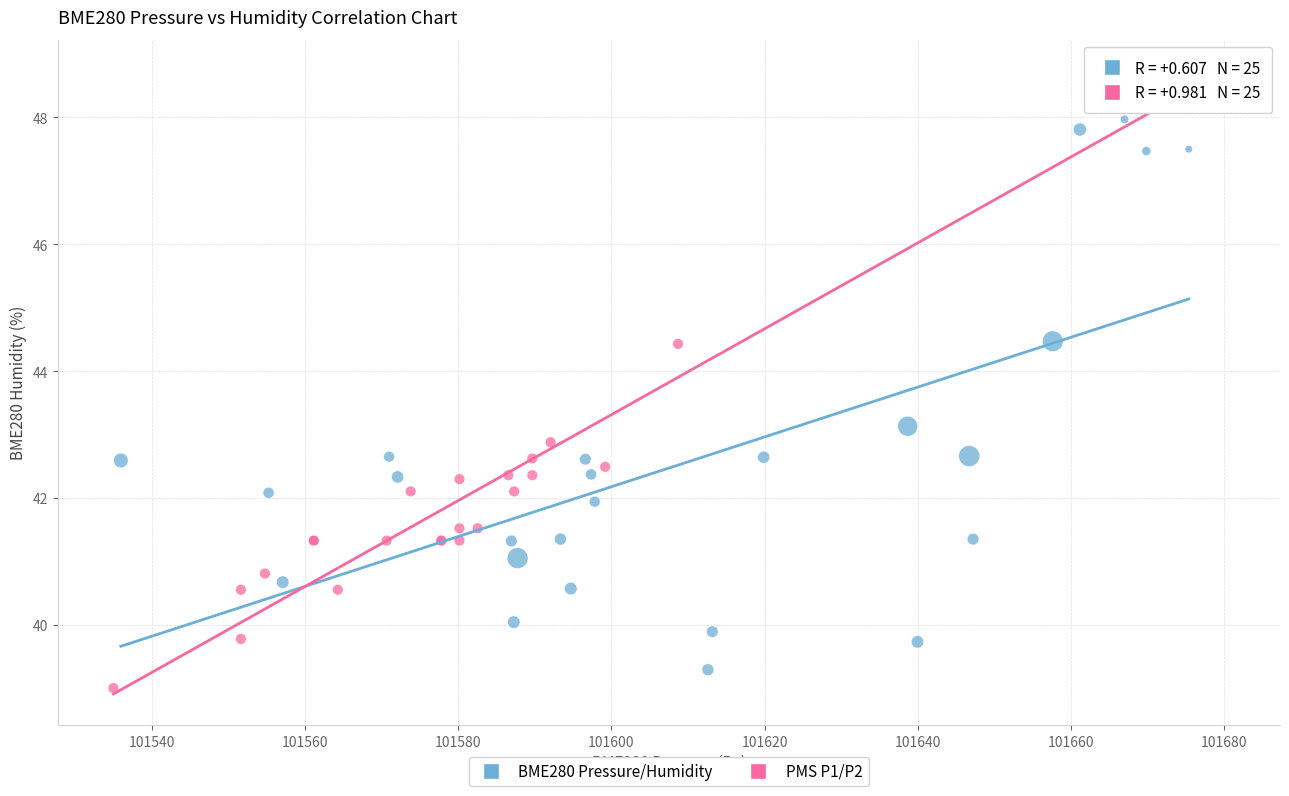

Which series has the widest spread of Y values?

PMS P1/P2